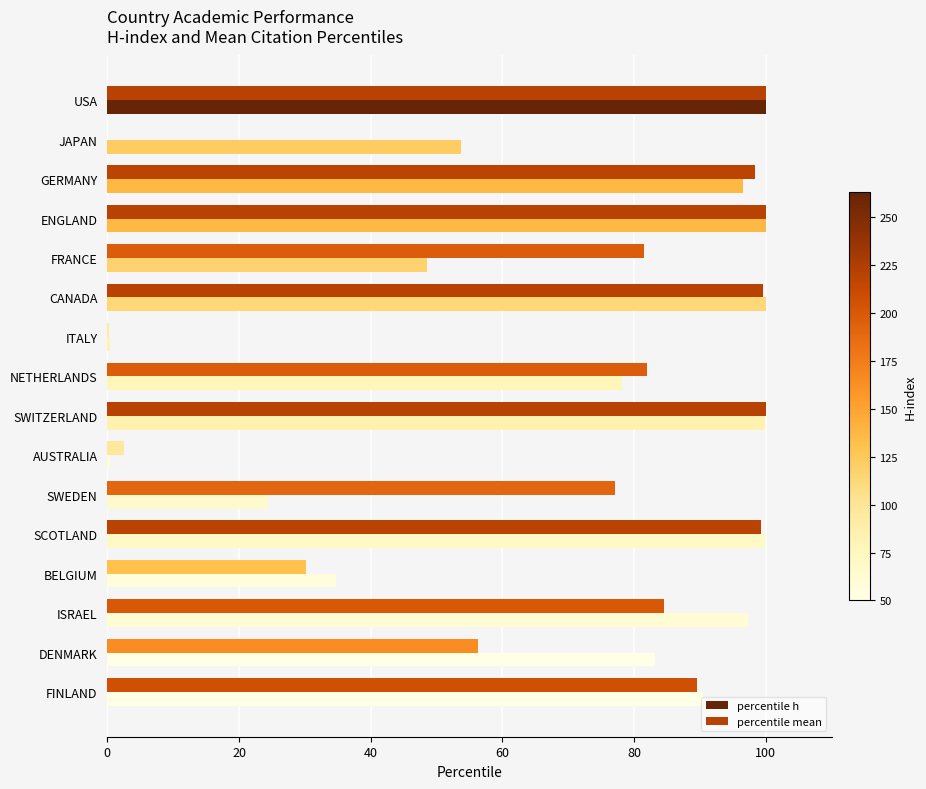

What is the sum of all percentile h values?

1107.9